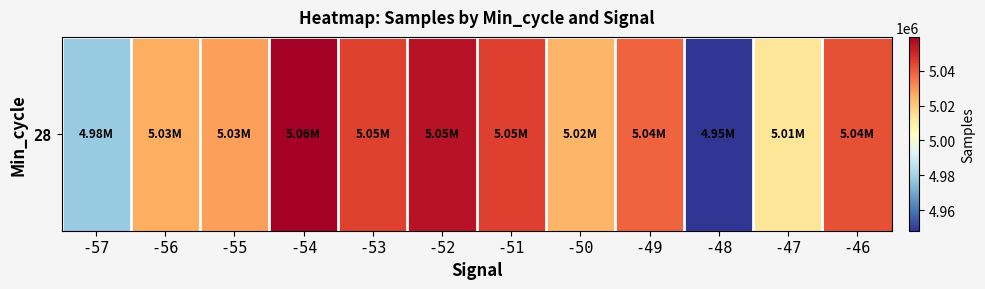

What is the average value?

5025223